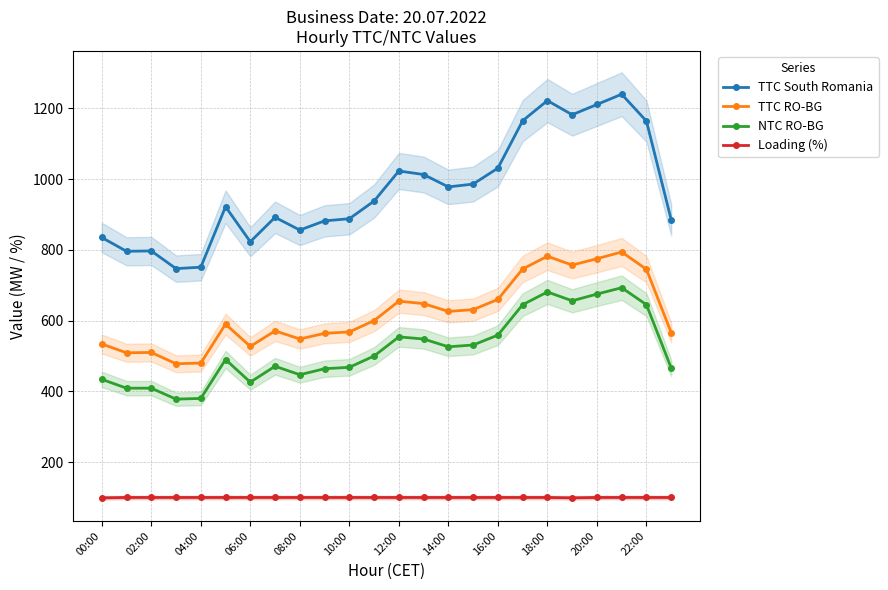

What is the smallest value displayed?

99